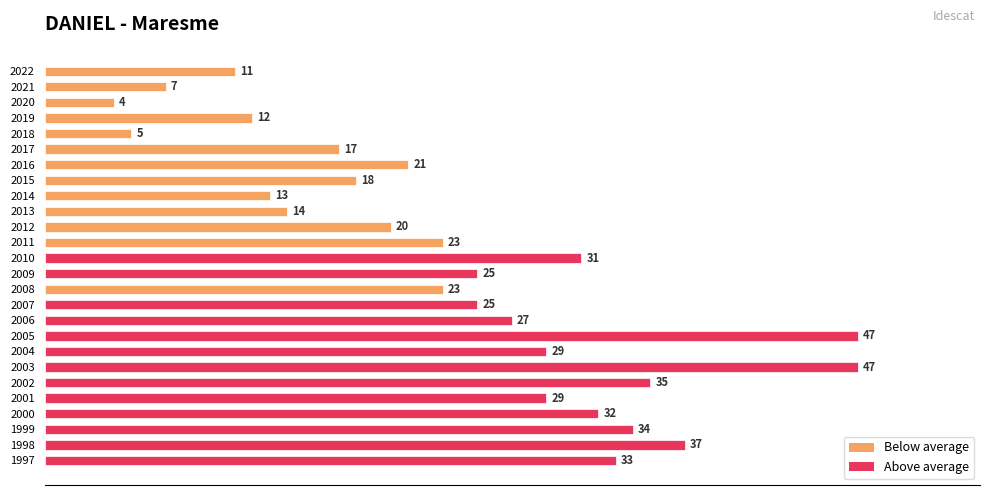

What is the value of the 12th bar from the top?

23